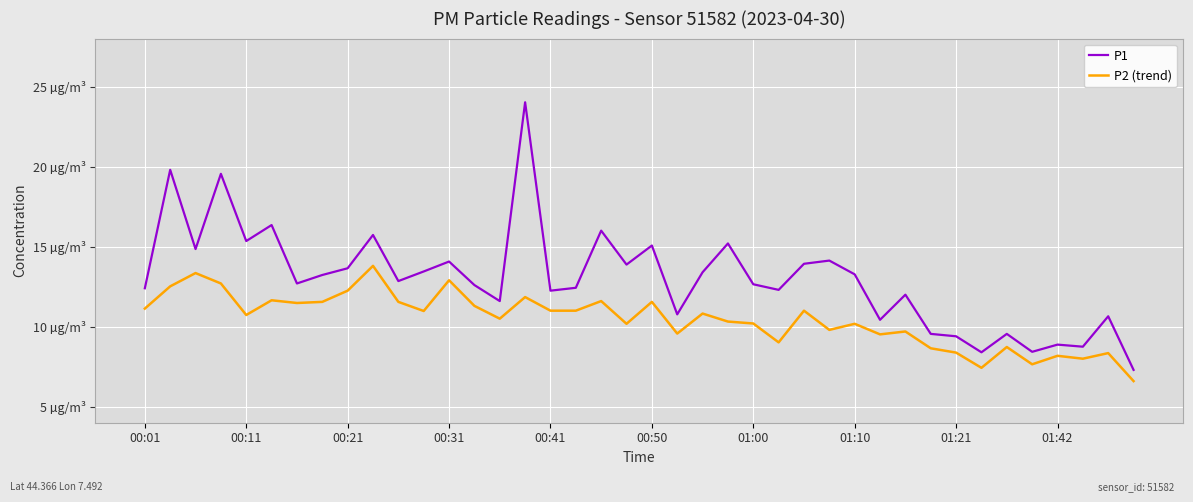

Reading right to left, what are all the values shown in this chart?

P1: 7.3	10.7	8.8	8.9	8.4	9.6	8.4	9.4	9.6	12.0	10.4	13.3	14.1	13.9	12.3	12.7	15.2	13.4	10.8	15.1	13.9	16.0	12.4	12.2	24.0	11.6	12.6	14.1	13.4	12.8	15.7	13.7	13.2	12.7	16.4	15.3	19.6	14.8	19.8	12.4
P2 (trend): 6.6	8.3	8.0	8.2	7.7	8.7	7.4	8.4	8.7	9.7	9.5	10.2	9.8	11.0	9.0	10.2	10.3	10.8	9.6	11.6	10.2	11.6	11.0	11.0	11.8	10.5	11.3	12.9	11.0	11.6	13.8	12.2	11.6	11.5	11.7	10.7	12.7	13.3	12.5	11.1